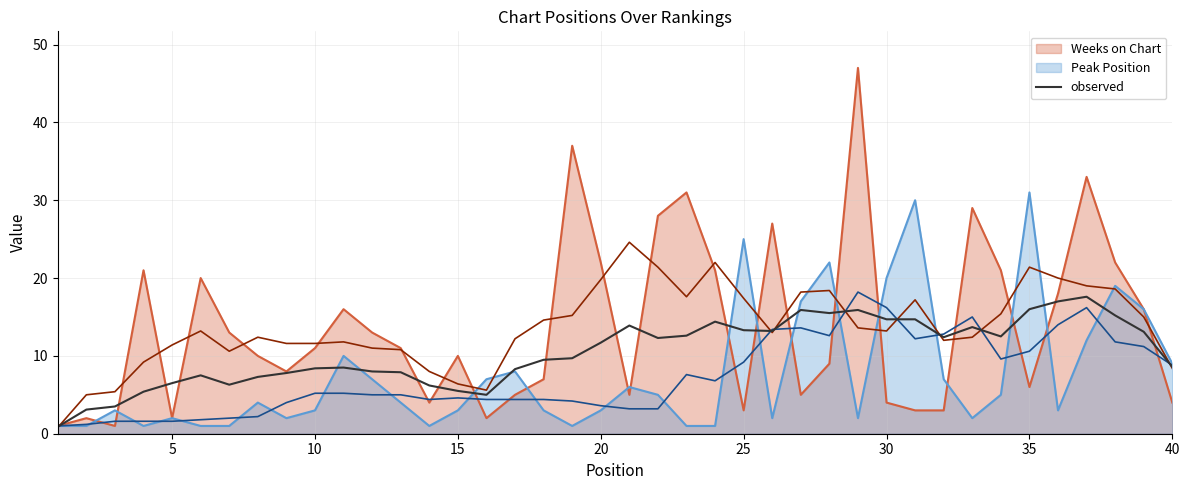

What is the maximum value for observed?

17.6